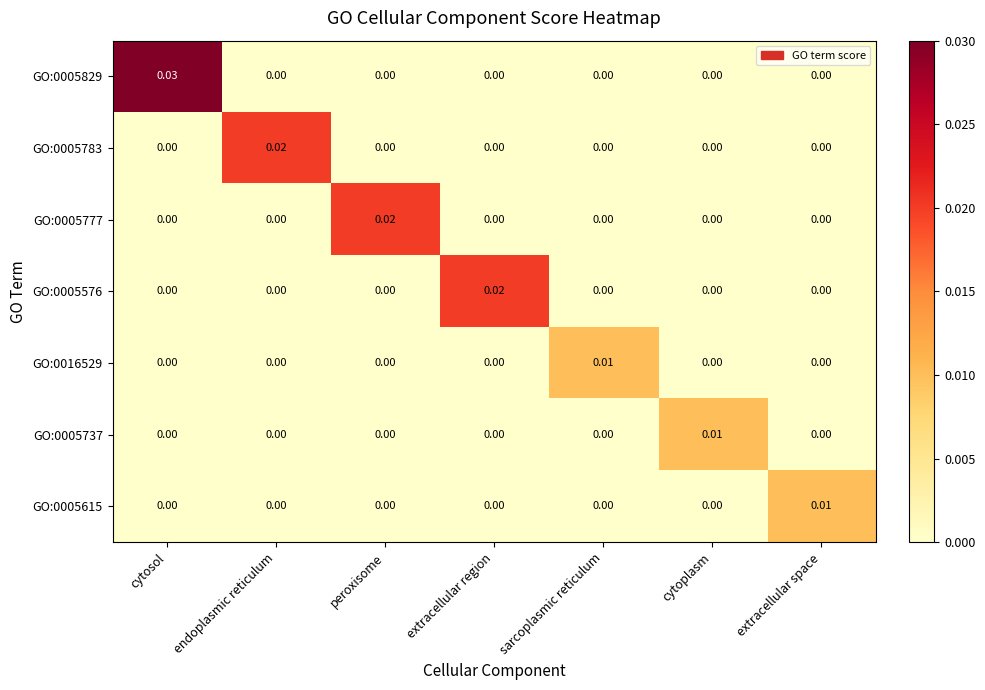

At which category does the chart reach its peak across all series?

cytosol